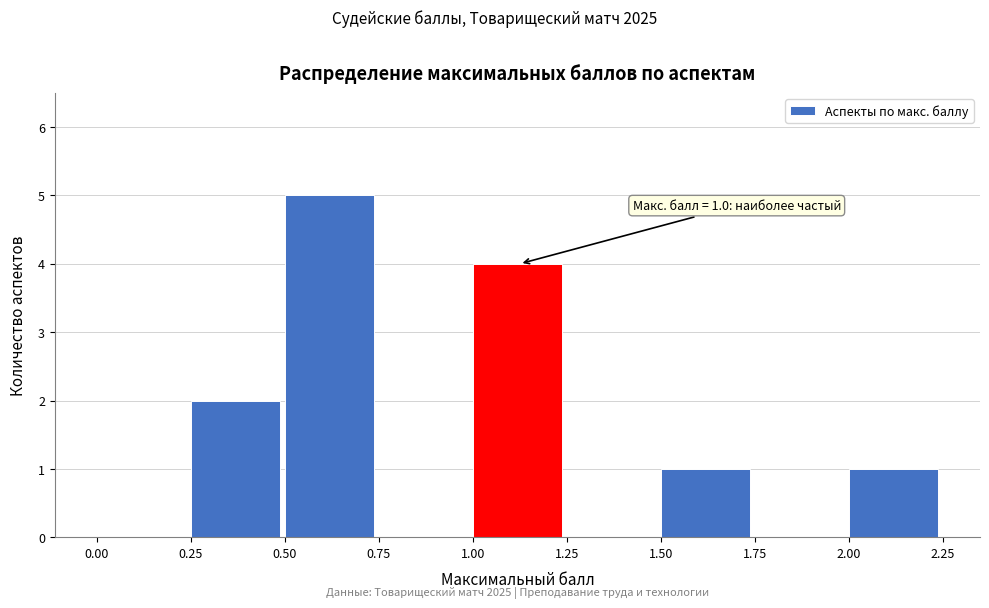

Which range on the x-axis has the tallest bar?

0.50 to 0.75